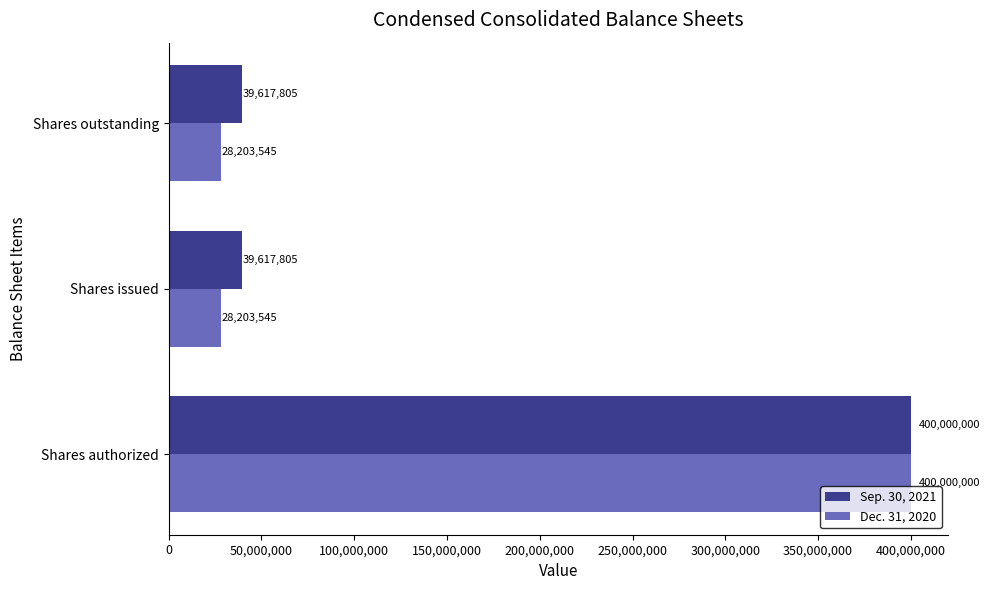

Read the Sep. 30, 2021 value at Shares authorized, to the nearest 50.

400000000